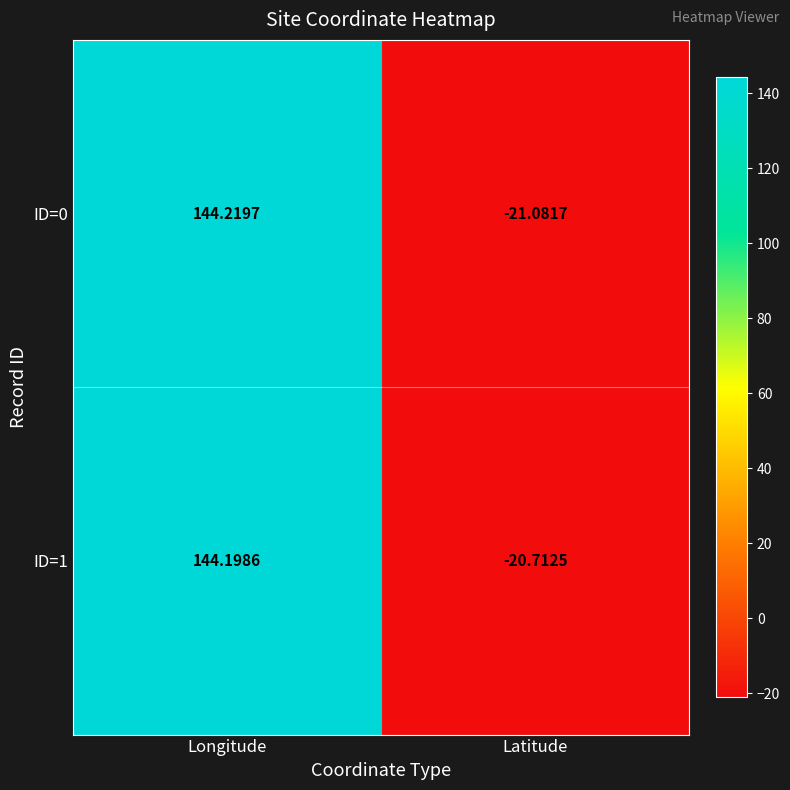

Count the number of data series in this chart.

2